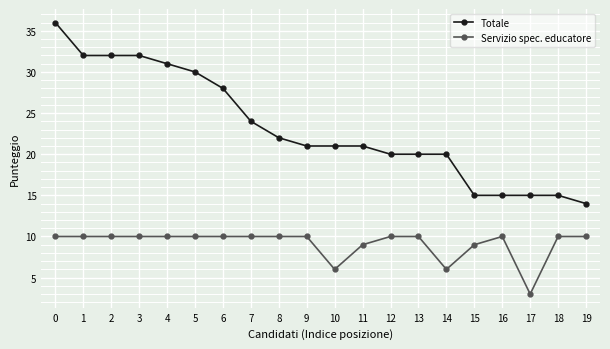

How many lines are shown in the chart?

2